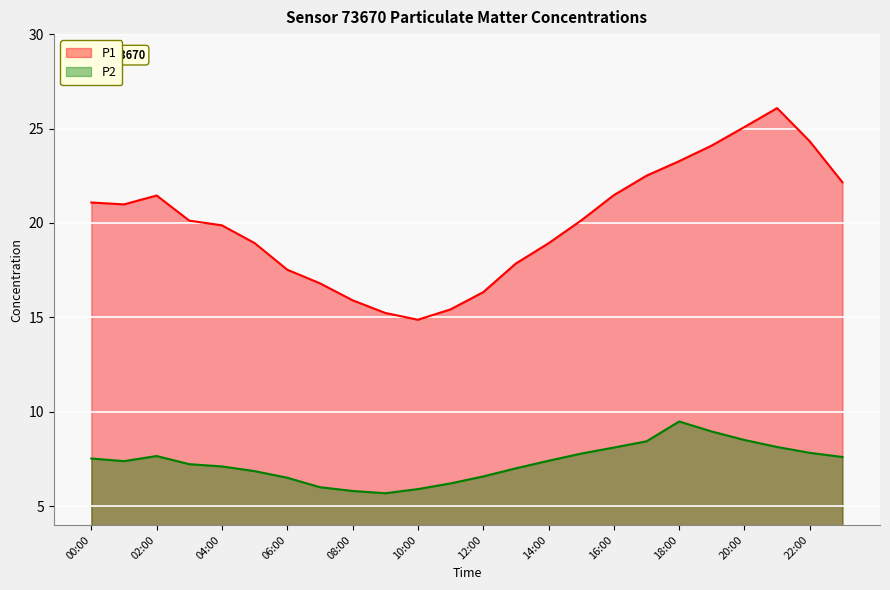

What is the smallest value displayed?

5.7